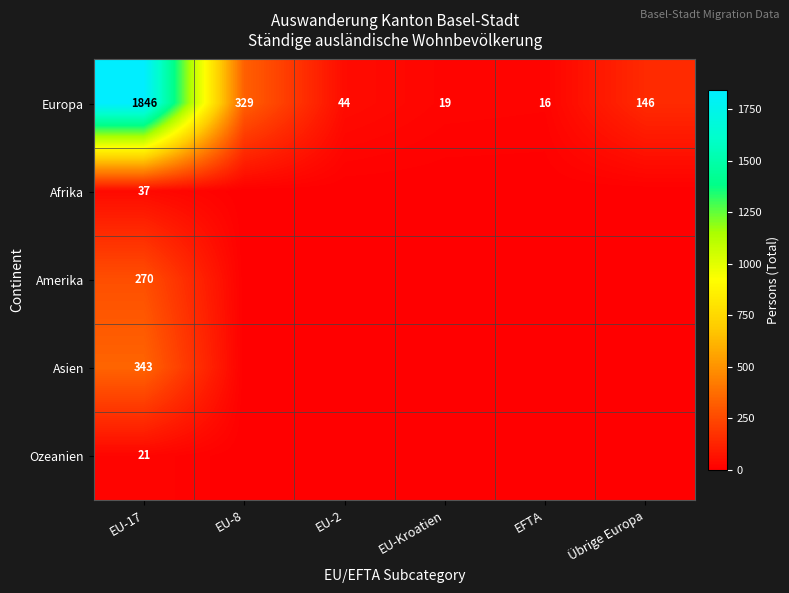

At which category is the sum across all series the highest?

EU-17